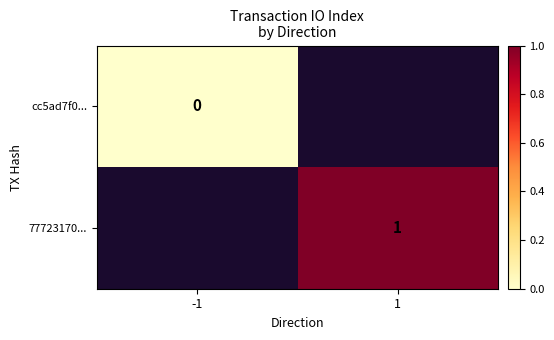

How many categories are shown in the chart?

2